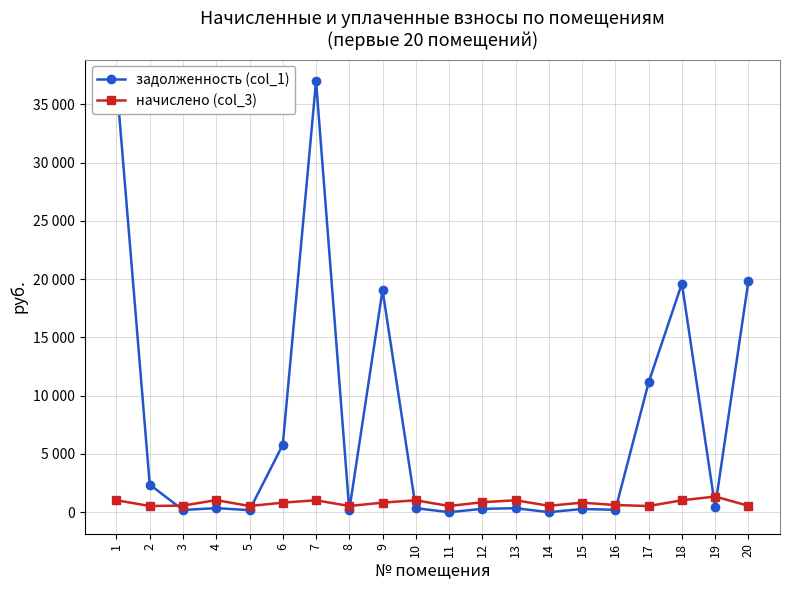

Does the chart have visible grid lines?

Yes